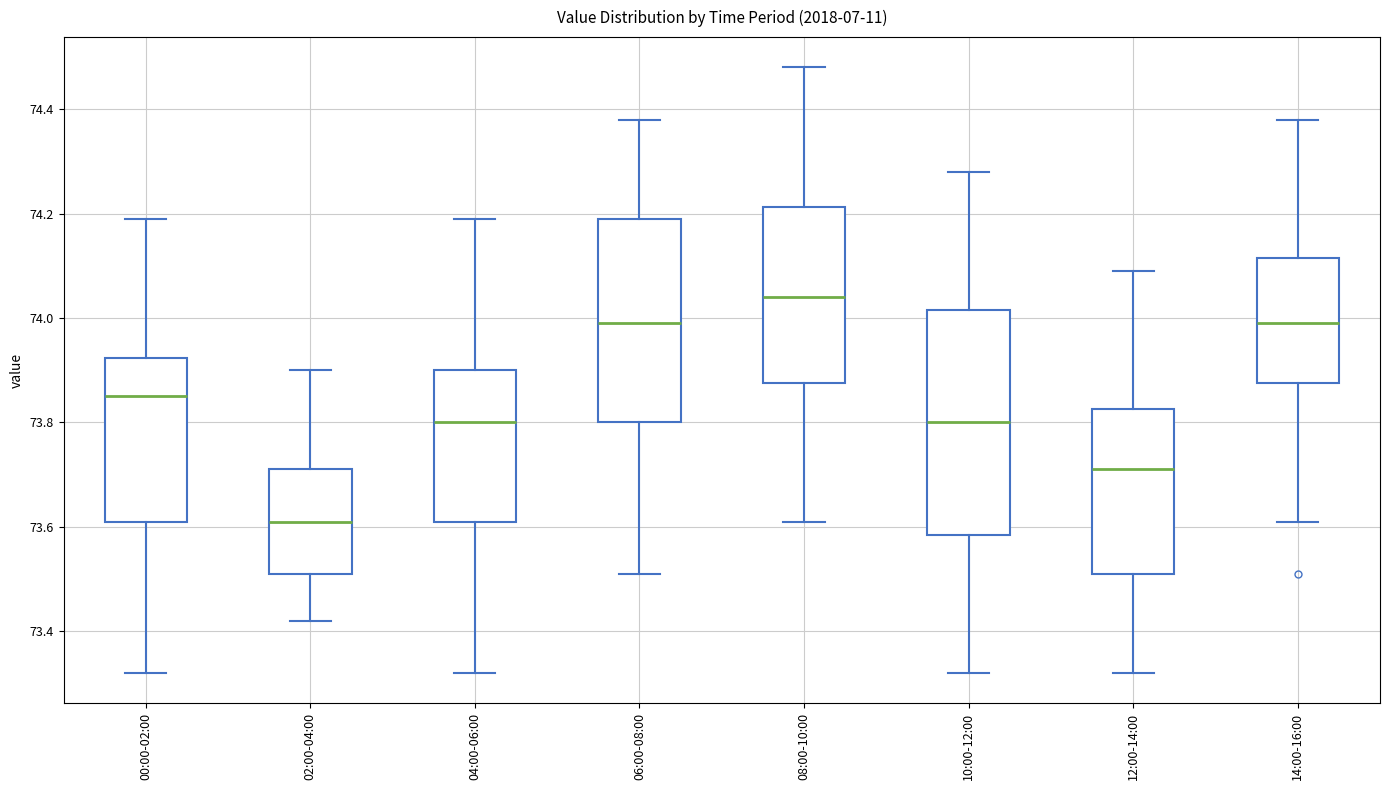

Reading left to right, transcribe this box plot: for each box, give where its median line is, the range the box spans, and where its two whiskers end, as read against the y-axis. The values are not printed on the chart, so give them approximately, as read against the axis.

00:00-02:00: median 73.86, box 73.62 to 73.92, whiskers 73.32 to 74.20
02:00-04:00: median 73.62, box 73.52 to 73.72, whiskers 73.42 to 73.90
04:00-06:00: median 73.80, box 73.62 to 73.90, whiskers 73.32 to 74.20
06:00-08:00: median 74.00, box 73.80 to 74.20, whiskers 73.52 to 74.38
08:00-10:00: median 74.04, box 73.88 to 74.22, whiskers 73.62 to 74.48
10:00-12:00: median 73.80, box 73.58 to 74.02, whiskers 73.32 to 74.28
12:00-14:00: median 73.72, box 73.52 to 73.82, whiskers 73.32 to 74.10
14:00-16:00: median 74.00, box 73.88 to 74.12, whiskers 73.62 to 74.38